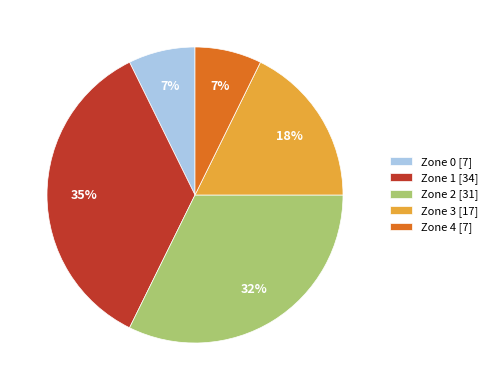

To the nearest percent, what is the difference between the largest and smallest slice percentages?

28%